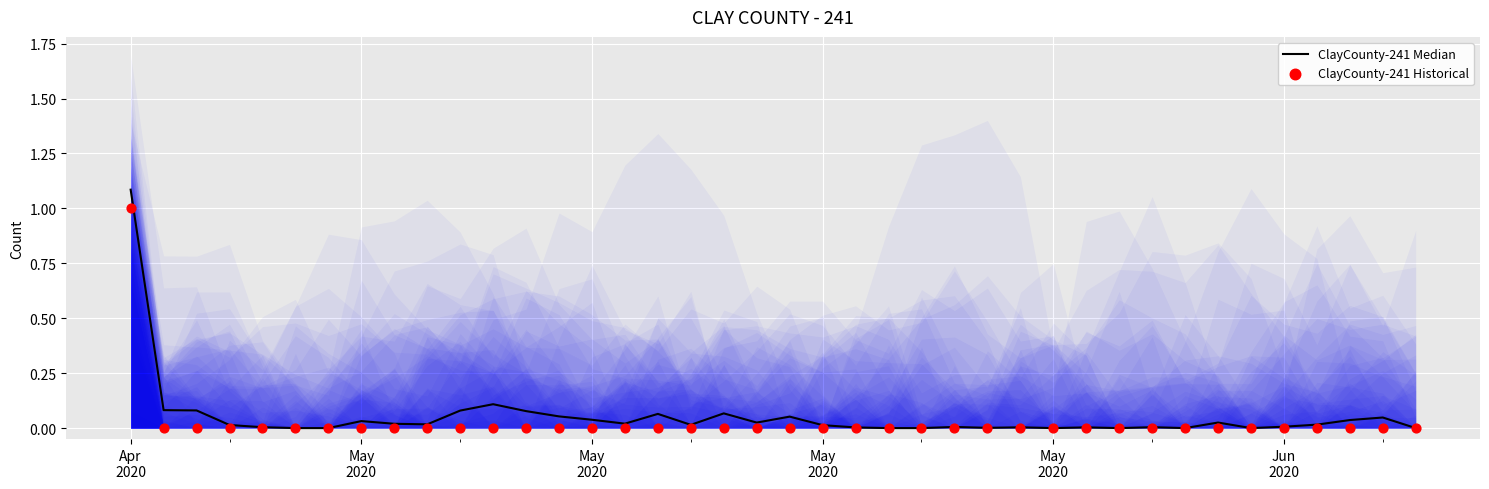

At how many categories does at least one series exceed 0?

31